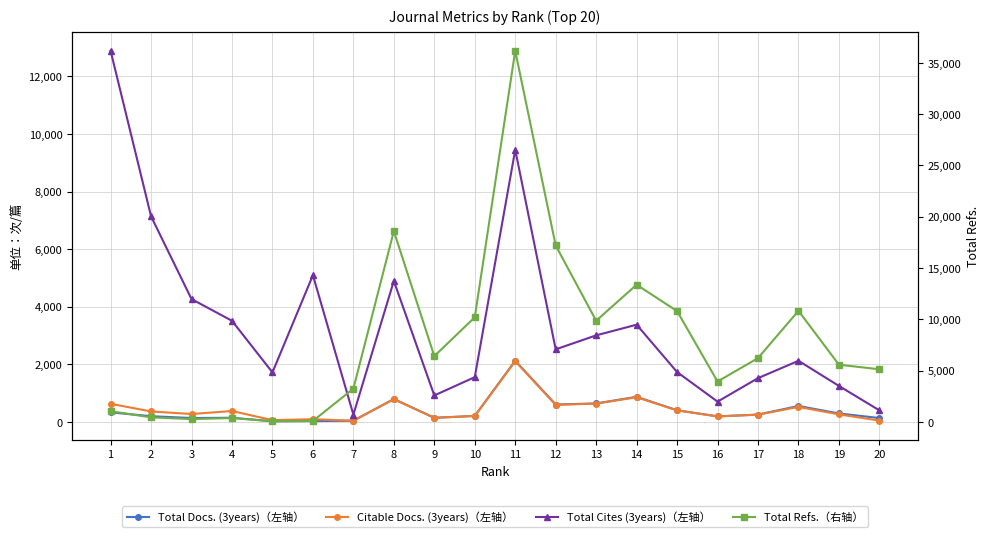

True or false: Total Cites (3years)（左轴） has a value of 7140 at 2.

True